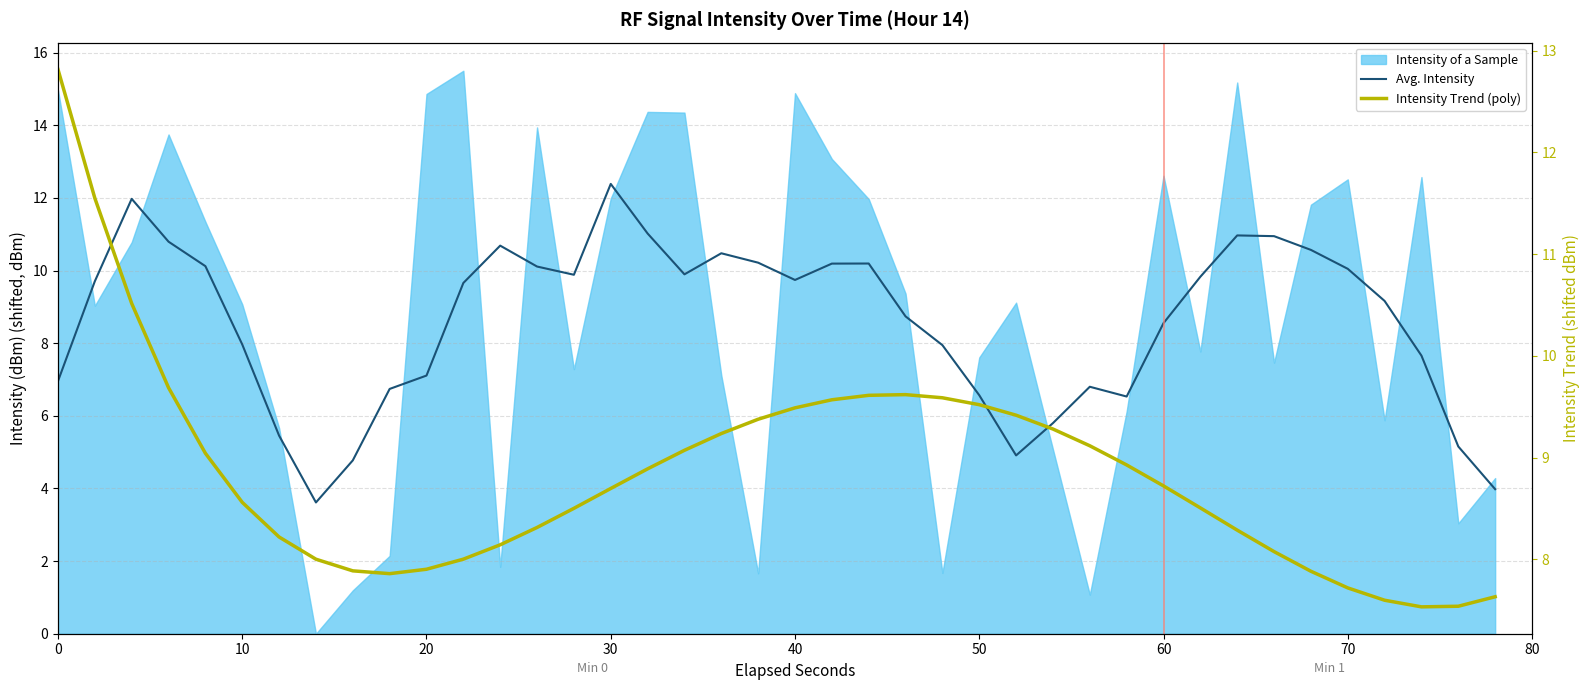

What is the maximum value shown in the chart?

12.8